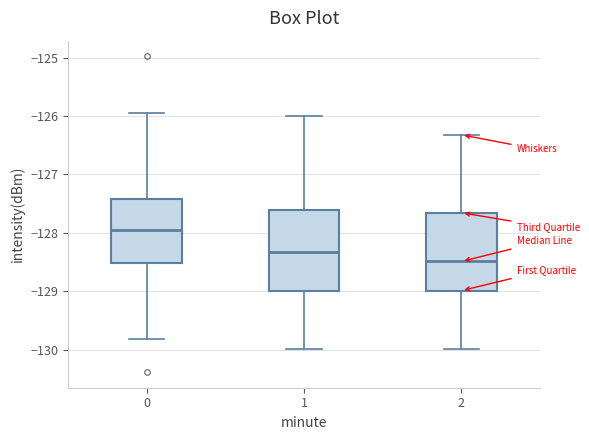

Where is the lower edge of the box at x = 1 on the y-axis? The values are not printed on the chart, so give them approximately, as read against the axis.

-129.0